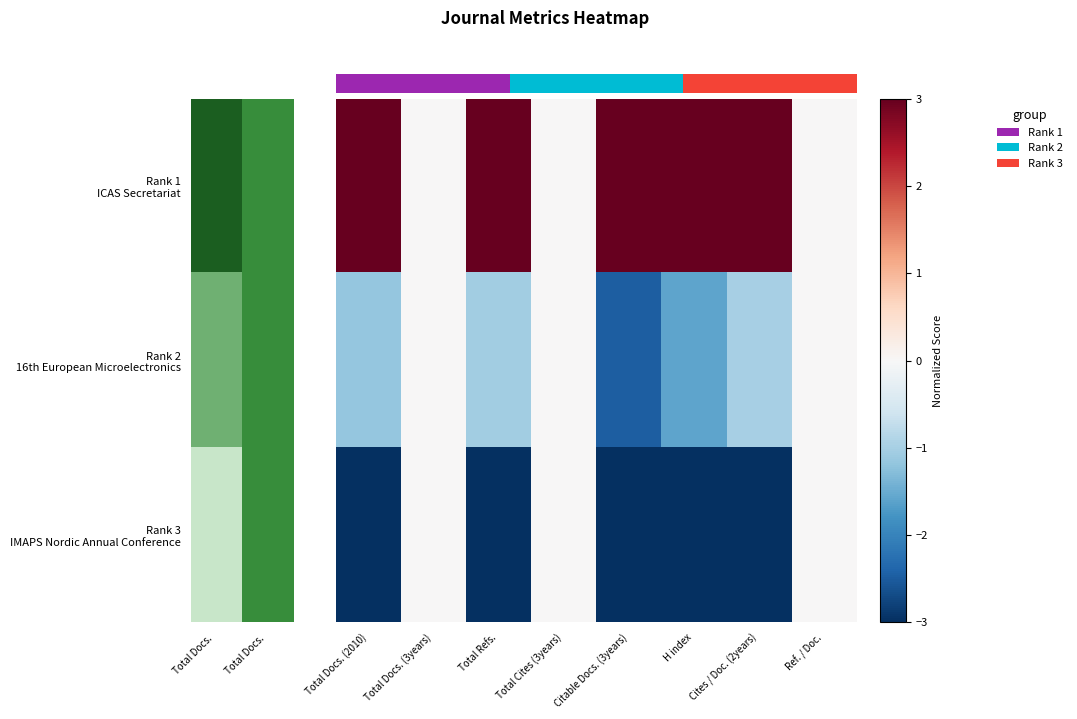

What is the maximum value for row_0?

3.0